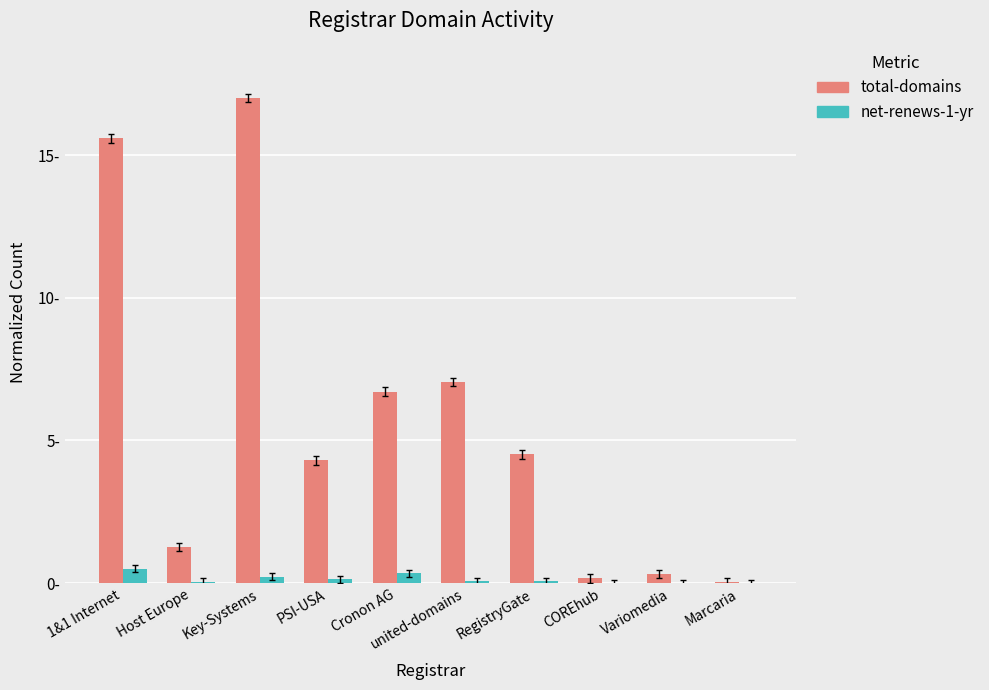

Which series has the widest spread of values?

total-domains